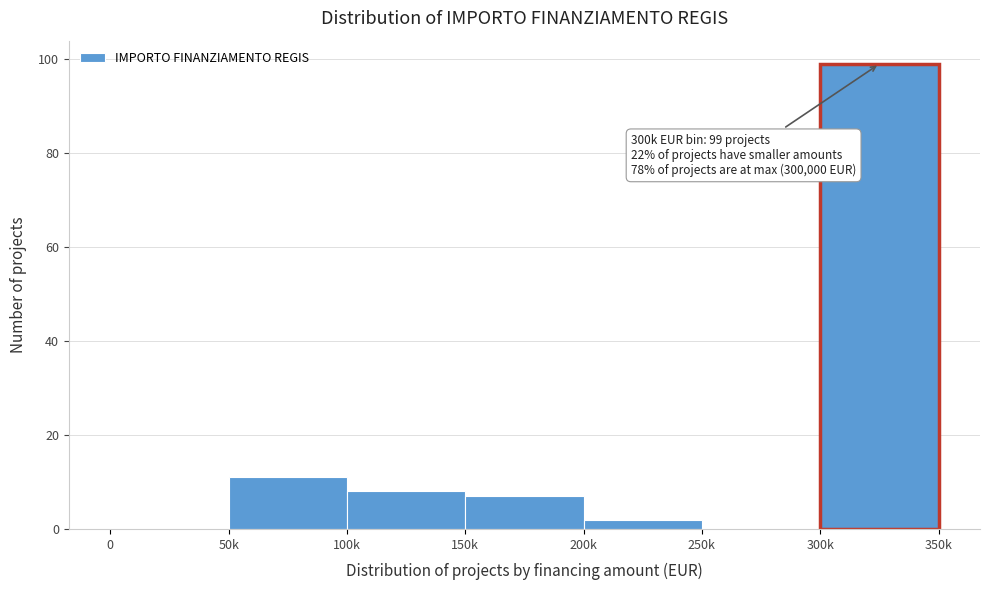

Reading left to right, what are all the values shown in this chart?

0=0	50k=11	100k=8	150k=7	200k=2	250k=0	300k=99